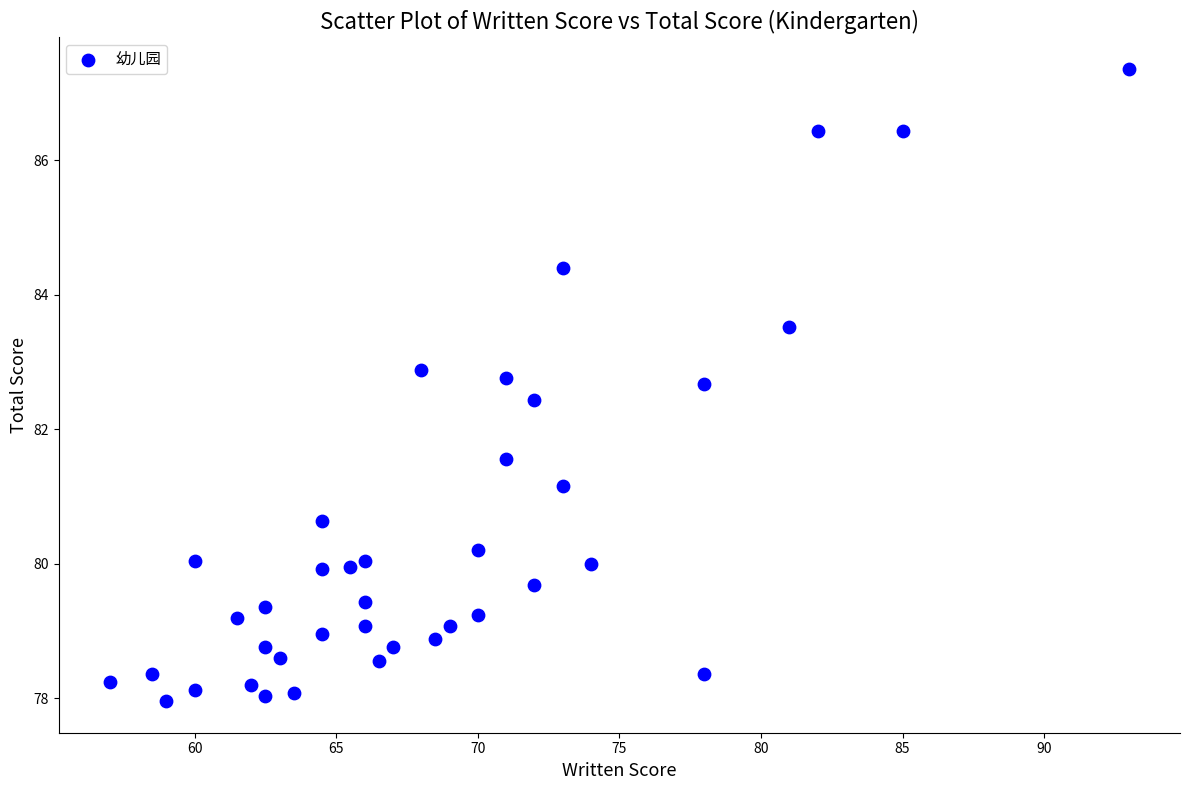

What is the range of Y values (max minus min)?

9.4